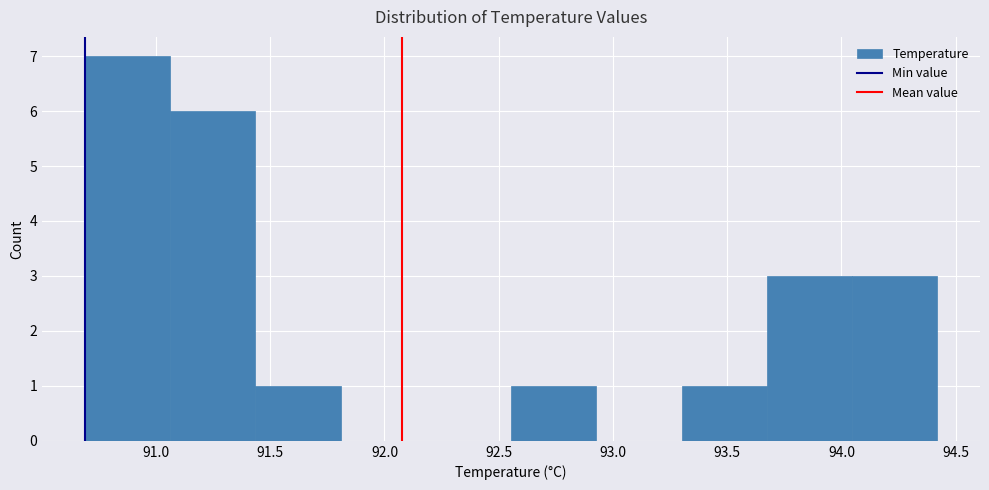

Reading left to right, list every bar in this chart as the range it spans on the x-axis followed by its height. Neither the bar edges nor the heights are printed on the chart, so give them approximately, as read against the axes.

90.70 to 91.05: 7
91.05 to 91.45: 6
91.45 to 91.80: 1
91.80 to 92.20: 0
92.20 to 92.55: 0
92.55 to 92.95: 1
92.95 to 93.30: 0
93.30 to 93.65: 1
93.65 to 94.05: 3
94.05 to 94.40: 3